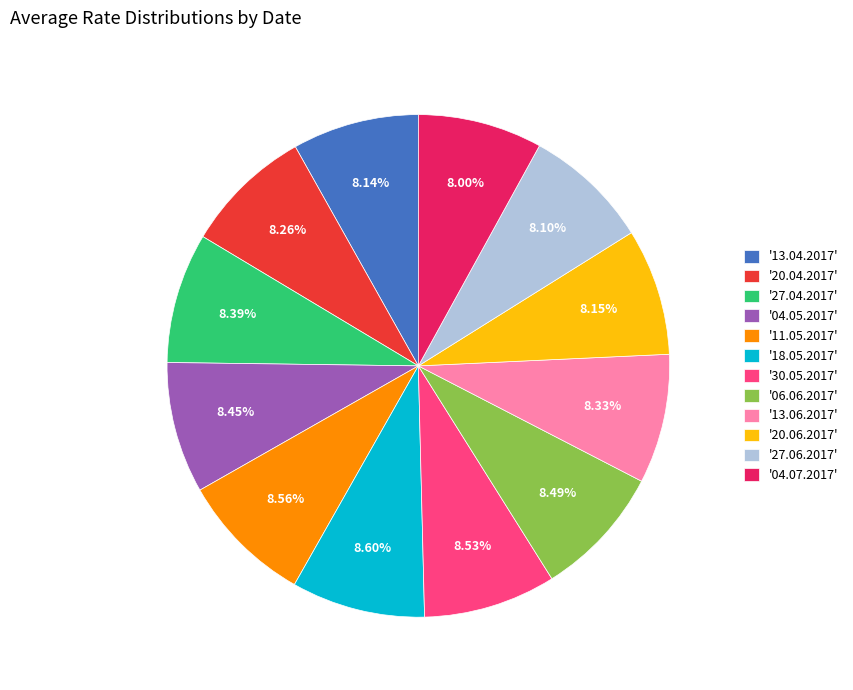

Does any single category account for the majority?

No